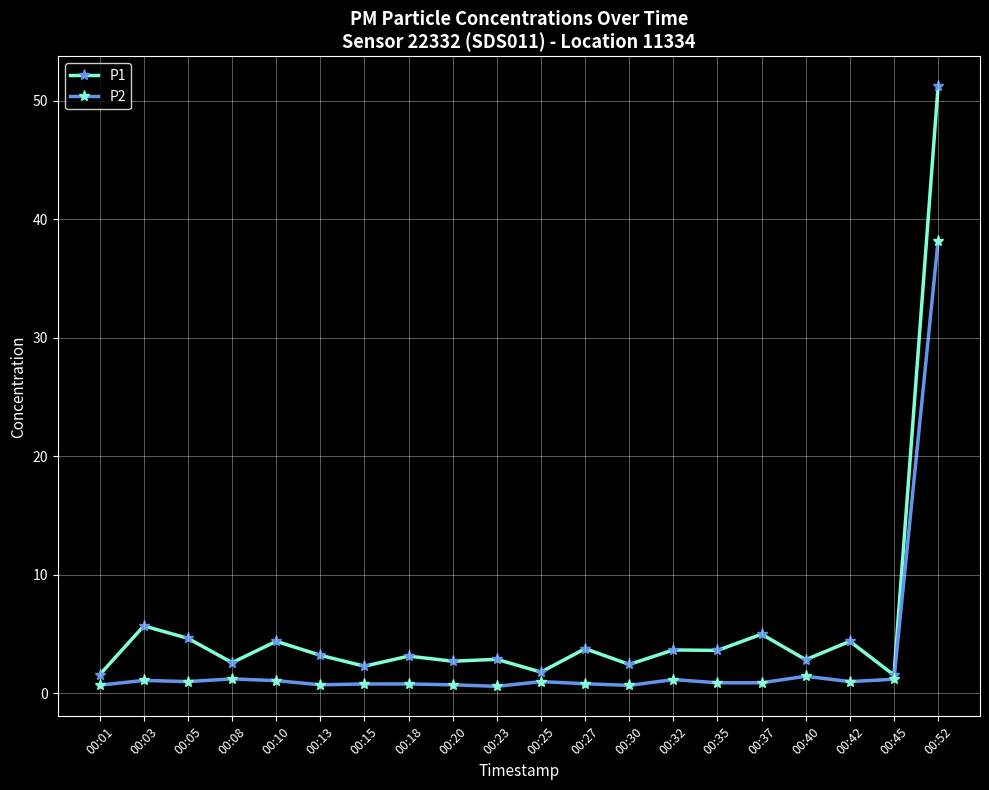

What is the value of the P2 point at the 16th from the left?

0.9